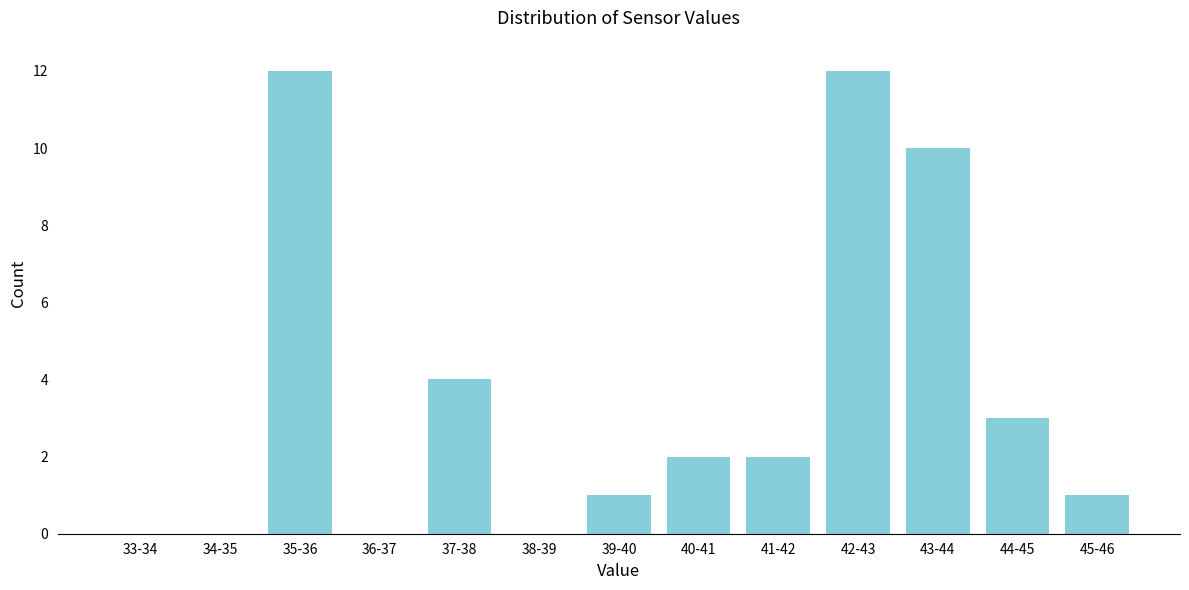

Reading left to right, extract all data points from this chart.

33-34=0	34-35=0	35-36=12	36-37=0	37-38=4	38-39=0	39-40=1	40-41=2	41-42=2	42-43=12	43-44=10	44-45=3	45-46=1